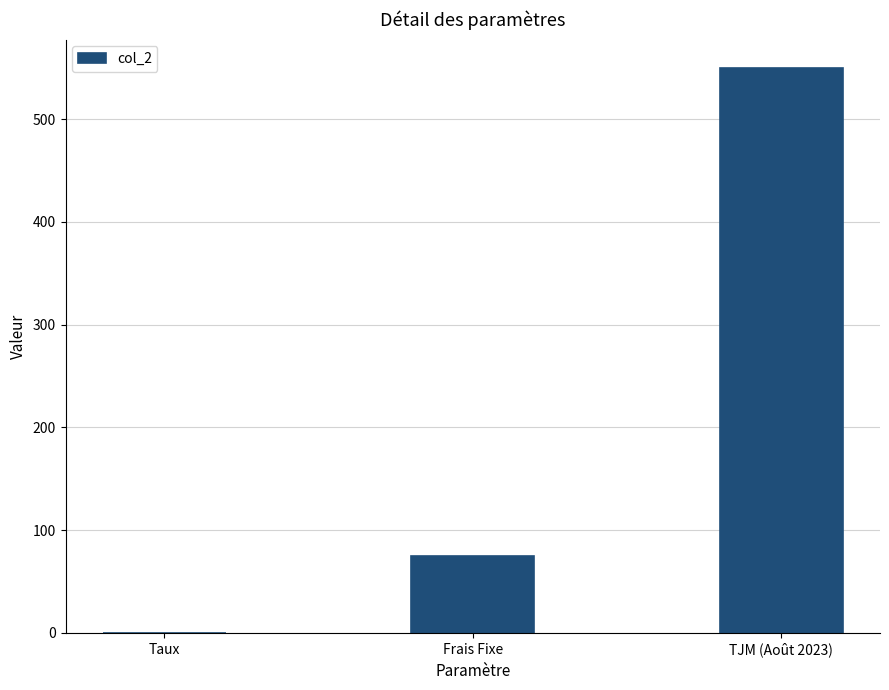

Read the value at TJM (Août 2023).

550.0